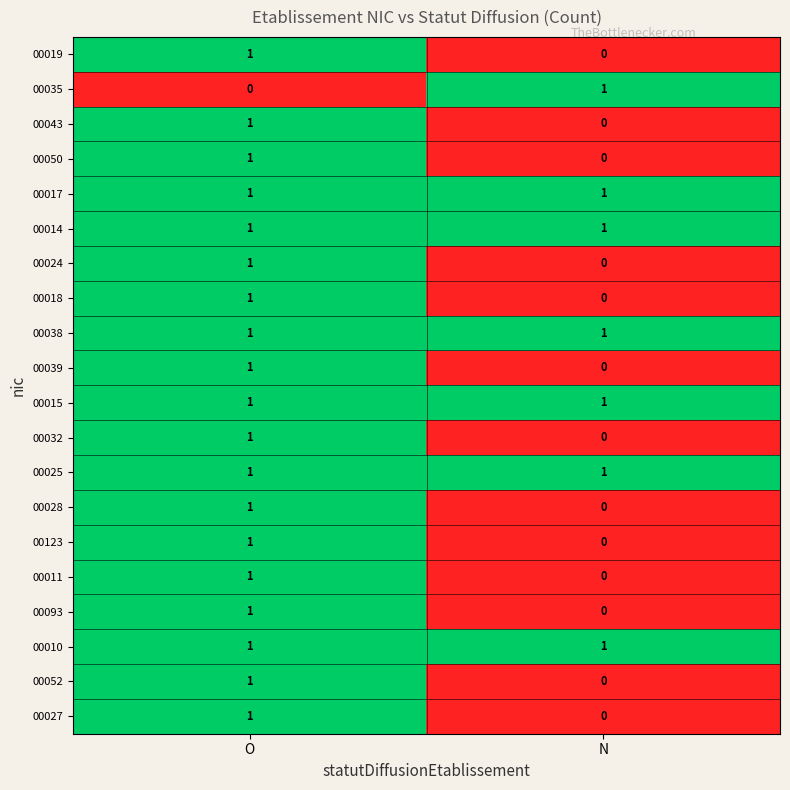

At which category is the sum across all series the highest?

O